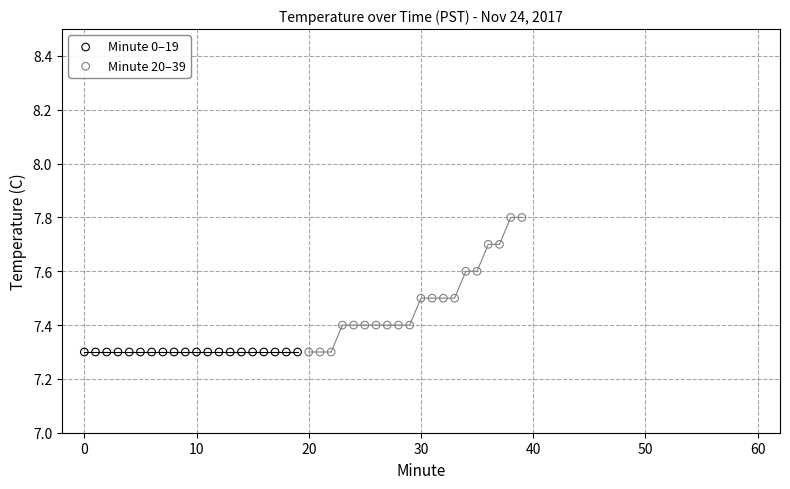

Which series contains the highest Y value?

Minute 20–39